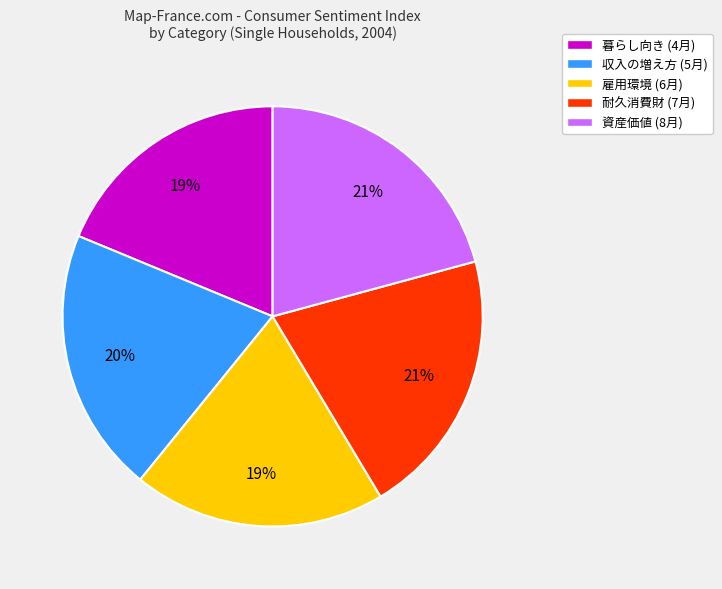

To the nearest percent, what is the average slice percentage?

20%